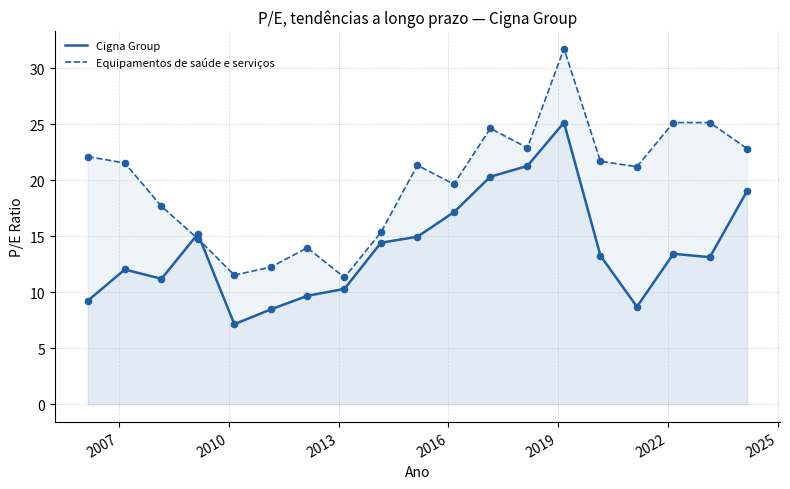

Which series has the widest spread of Y values?

Equipamentos de saúde e serviços